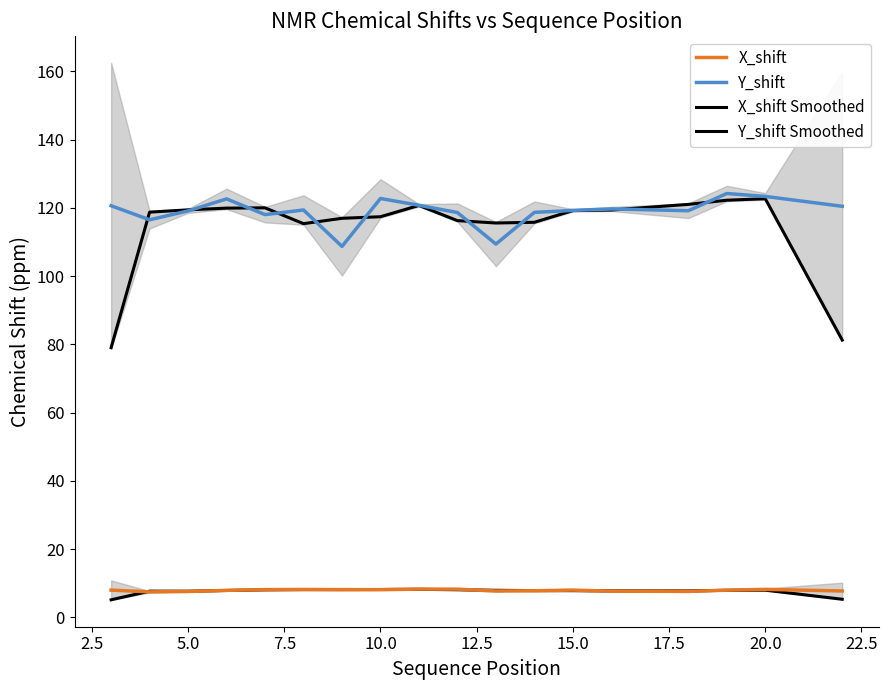

List the series in order of their peak value, highest first.

Y_shift, Y_shift Smoothed, X_shift, X_shift Smoothed